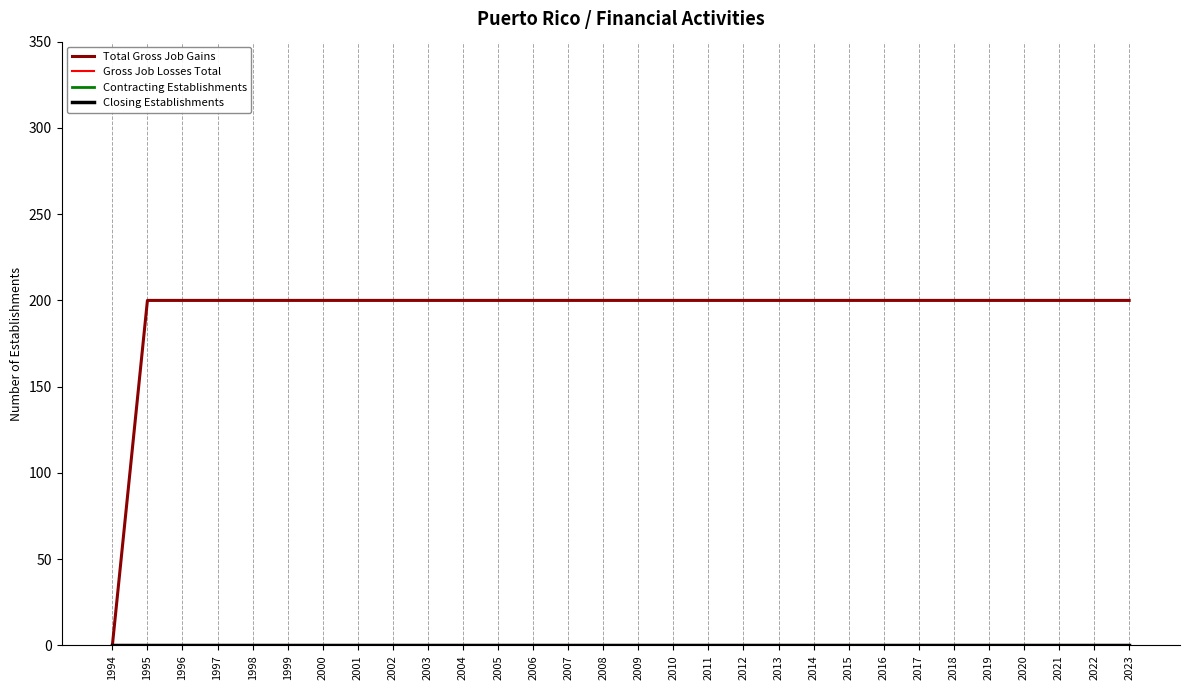

Rank the series by their maximum value, from lowest to highest.

Gross Job Losses Total, Contracting Establishments, Closing Establishments, Total Gross Job Gains